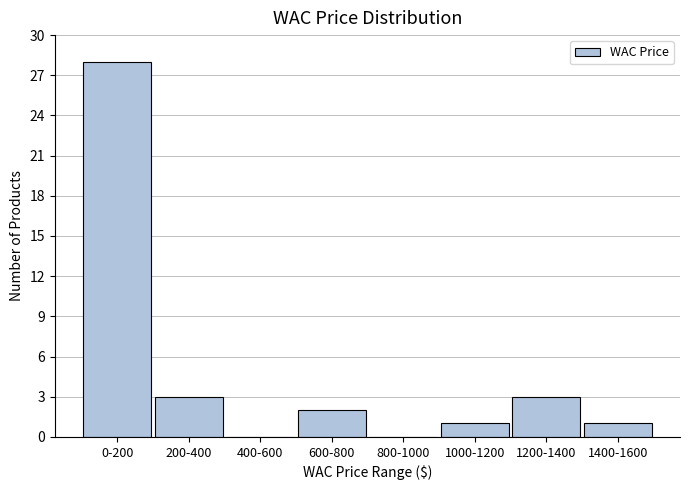

The chart shows a value of 0 at 1000-1200. True or false?

False